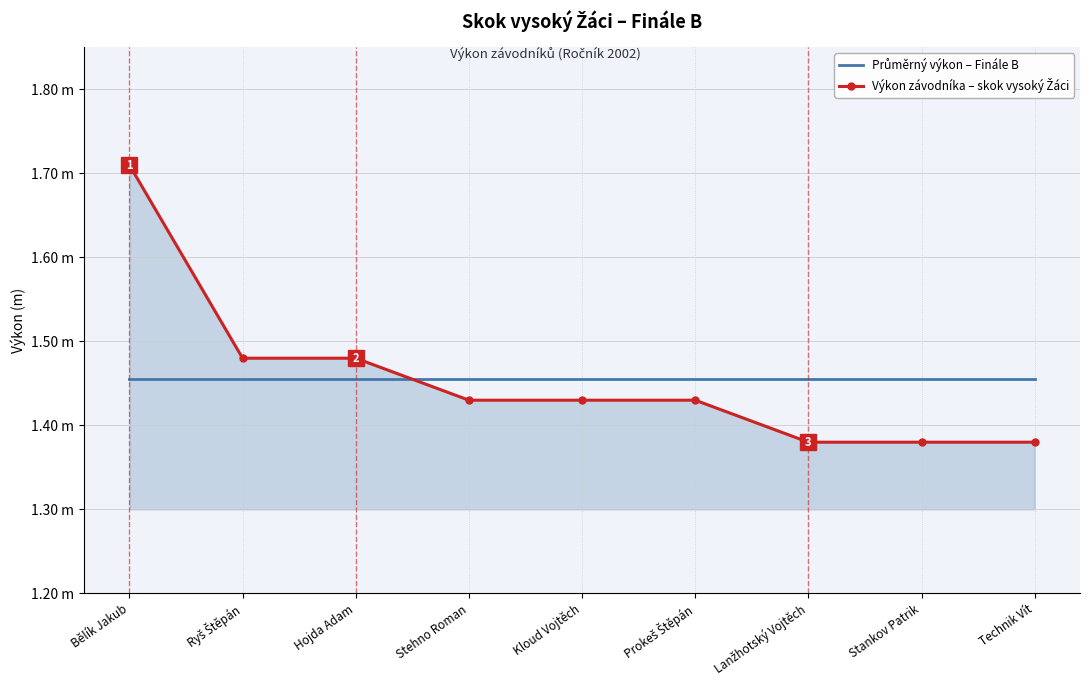

Rank the categories by Výkon závodníka – skok vysoký Žáci value from lowest to highest.

Lanžhotský Vojtěch, Stankov Patrik, Technik Vít, Stehno Roman, Kloud Vojtěch, Prokeš Štěpán, Ryš Štěpán, Hojda Adam, Bělík Jakub